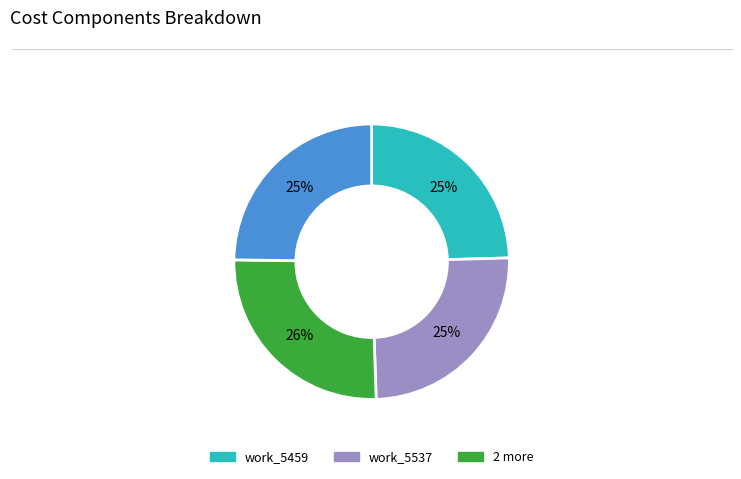

To the nearest percent, what is the average slice percentage?

25%